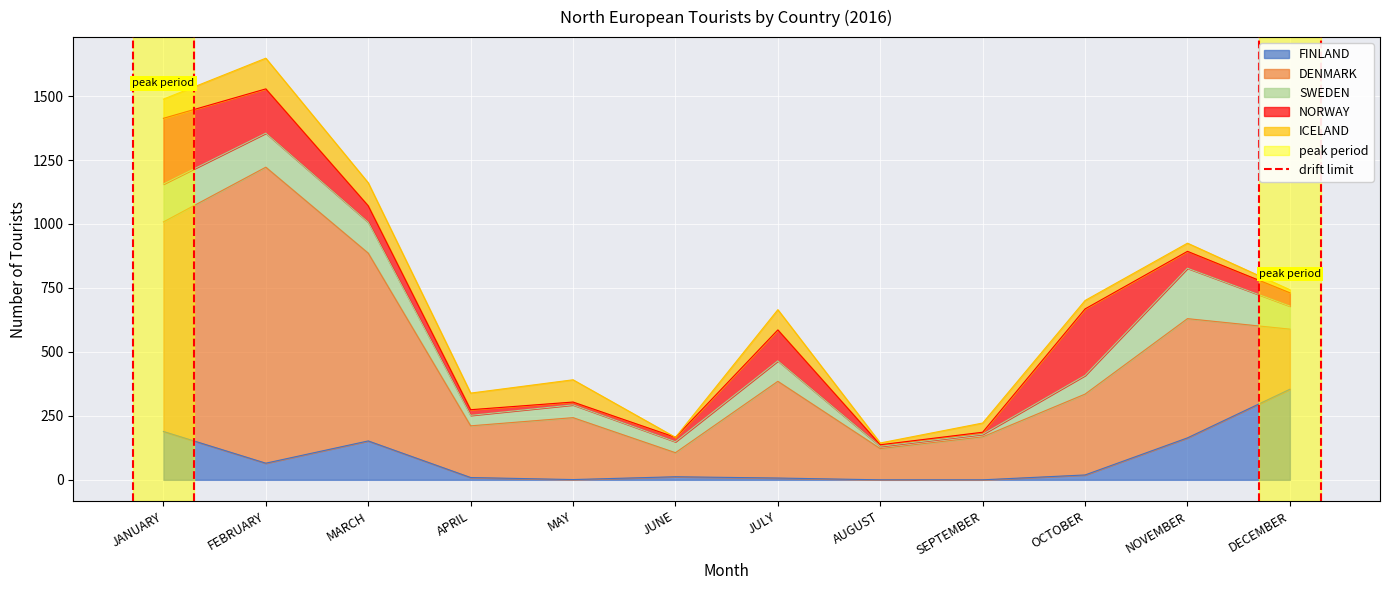

List the labels in order of NORWAY value, smallest first.

AUGUST, SEPTEMBER, MAY, JUNE, APRIL, DECEMBER, MARCH, NOVEMBER, JULY, FEBRUARY, JANUARY, OCTOBER